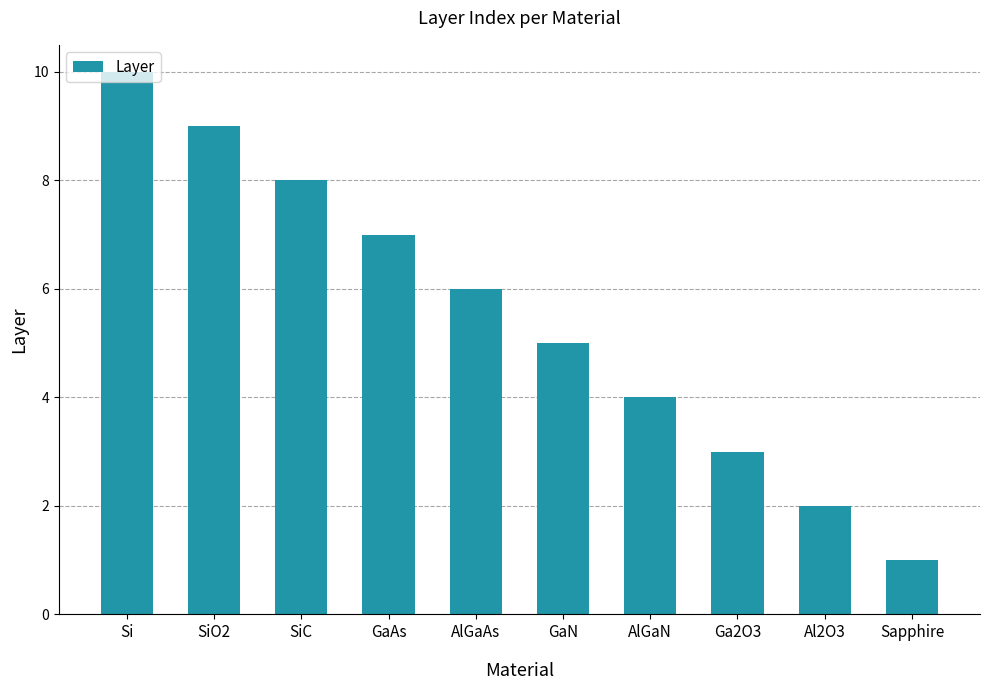

How many distinct data groups are displayed?

1